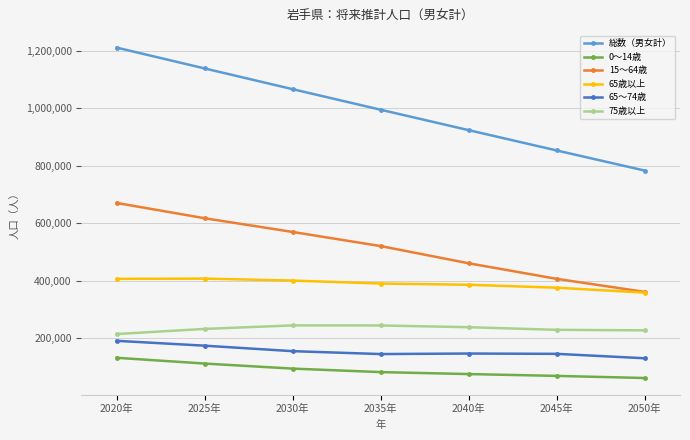

Which series has the largest total across all categories?

総数（男女計）